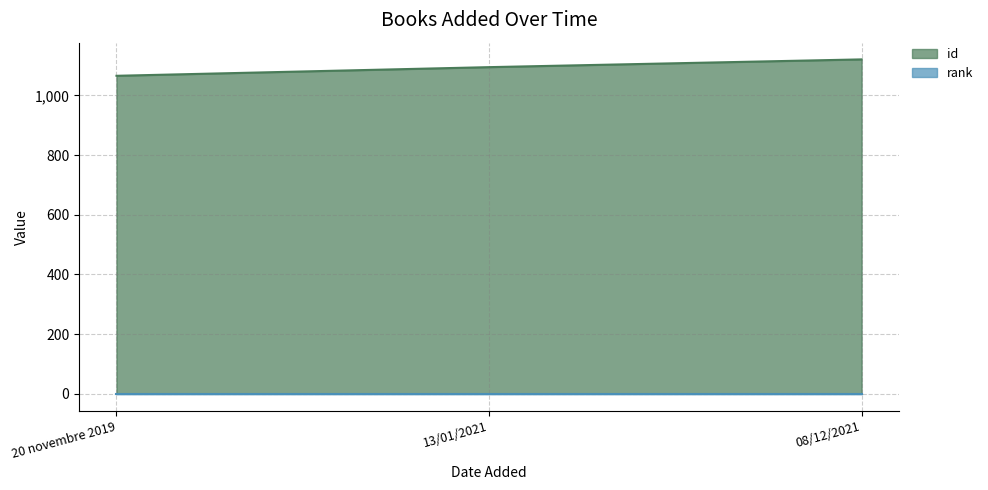

Rank the categories by value from lowest to highest.

20 novembre 2019, 13/01/2021, 08/12/2021